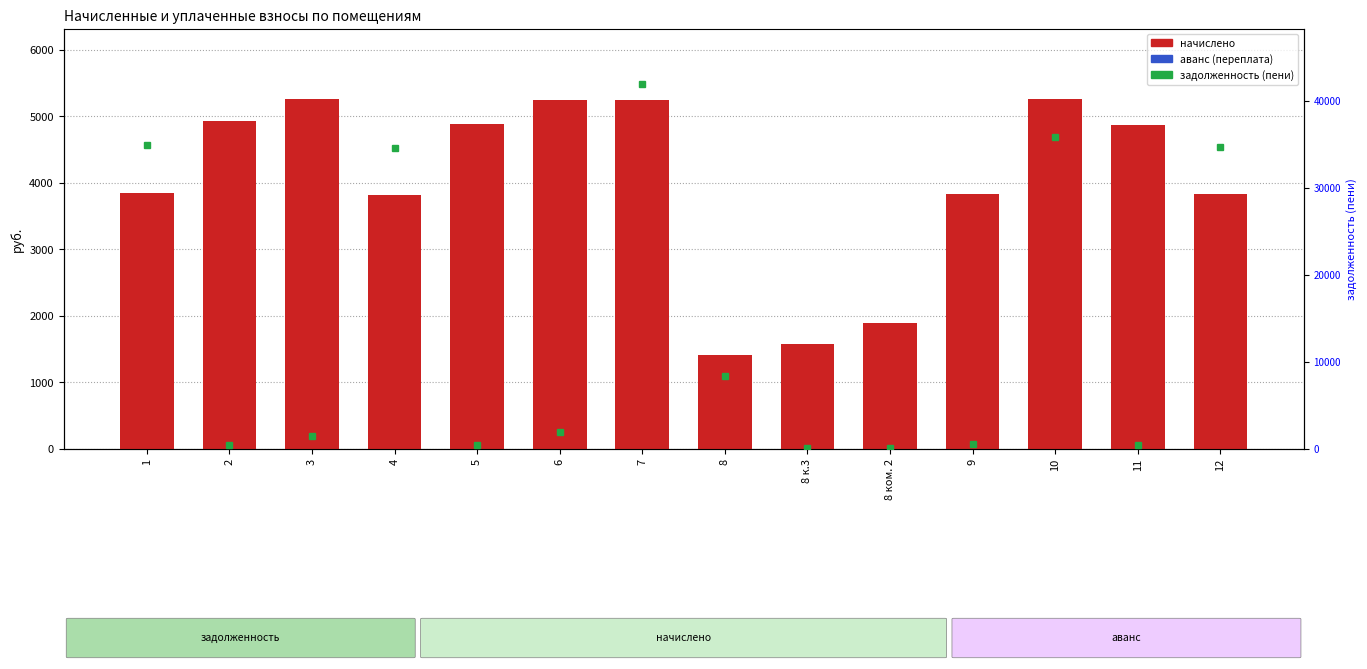

Reading left to right, what are all the values shown in this chart?

начислено: 3854.2	4935.4	5253.4	3822.4	4890.8	5240.6	5240.6	1418.3	1570.9	1895.3	3828.7	5259.7	4871.8	3828.7
аванс (переплата): 0.0	0.0	0.0	0.0	0.0	0.0	0.0	0.0	0.0	0.0	0.0	0.0	4.7	0.0
задолженность (пени): 34905.5	411.3	1527.4	34617.4	409.9	1952.6	41956.7	8400.5	130.9	157.9	596.7	35821.6	413.3	34675.0